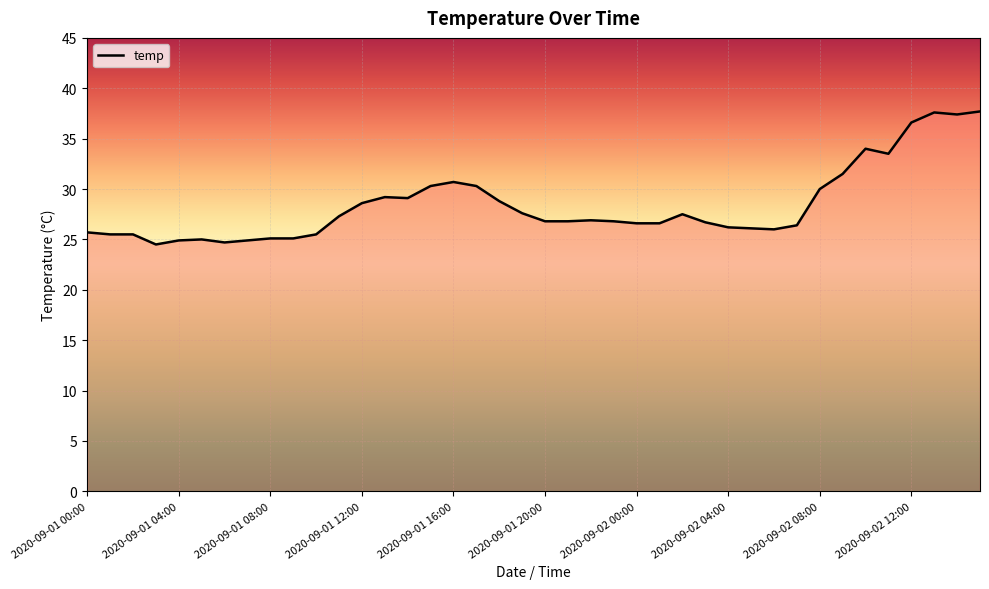

What is the difference between the maximum and minimum values?

13.2